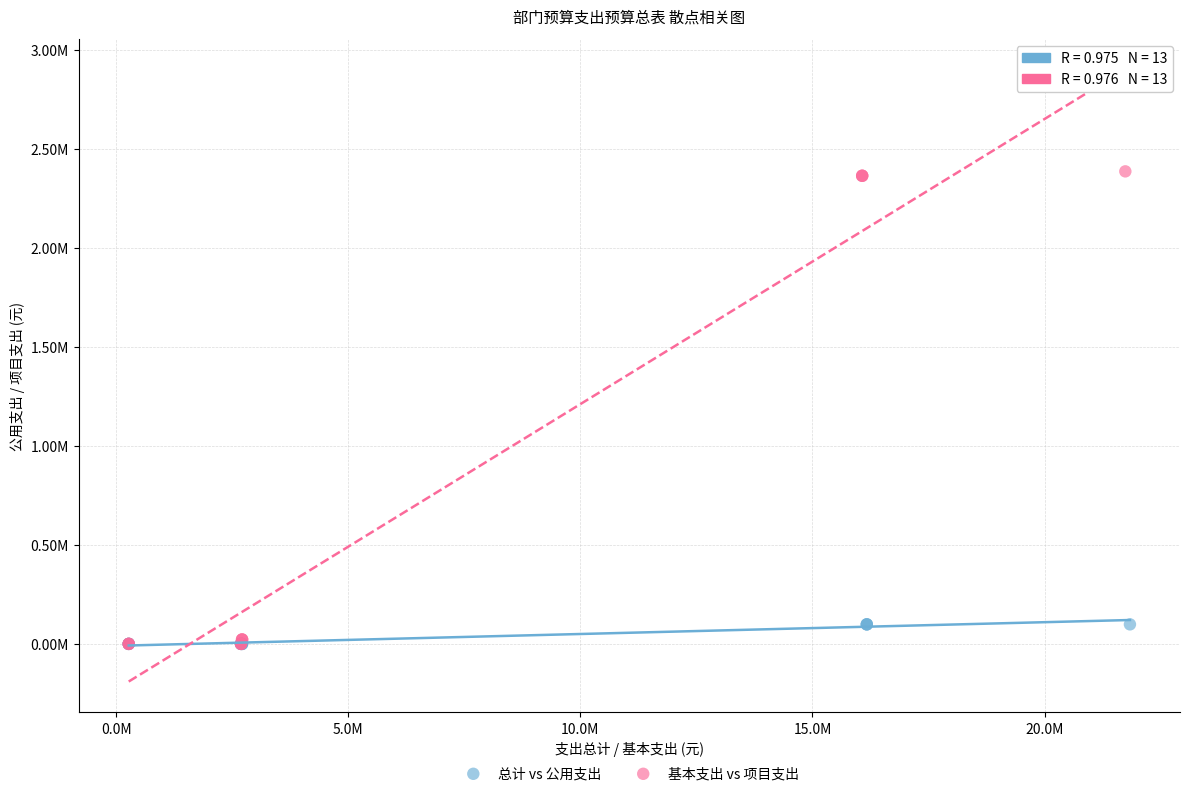

Which series contains the highest Y value?

基本支出 vs 项目支出